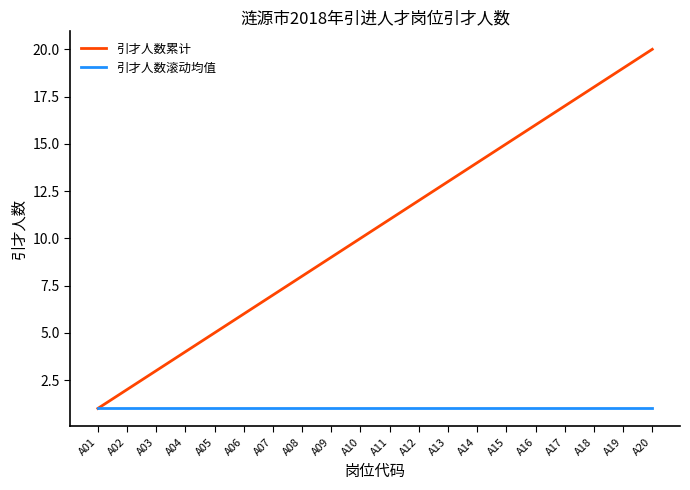

Which series has the largest total across all categories?

引才人数累计